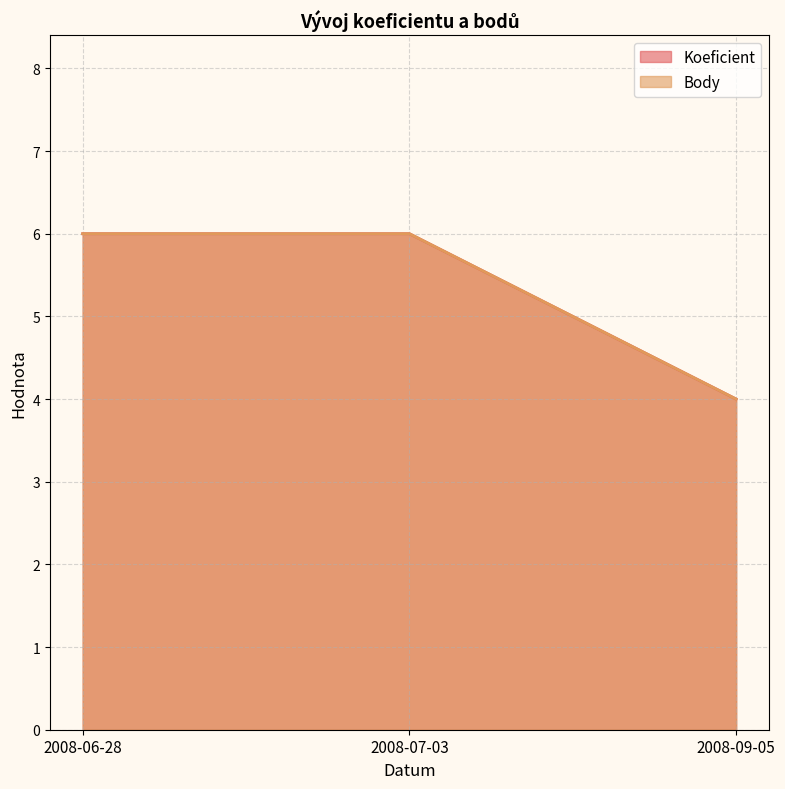

What is the average value of the Body series?

5